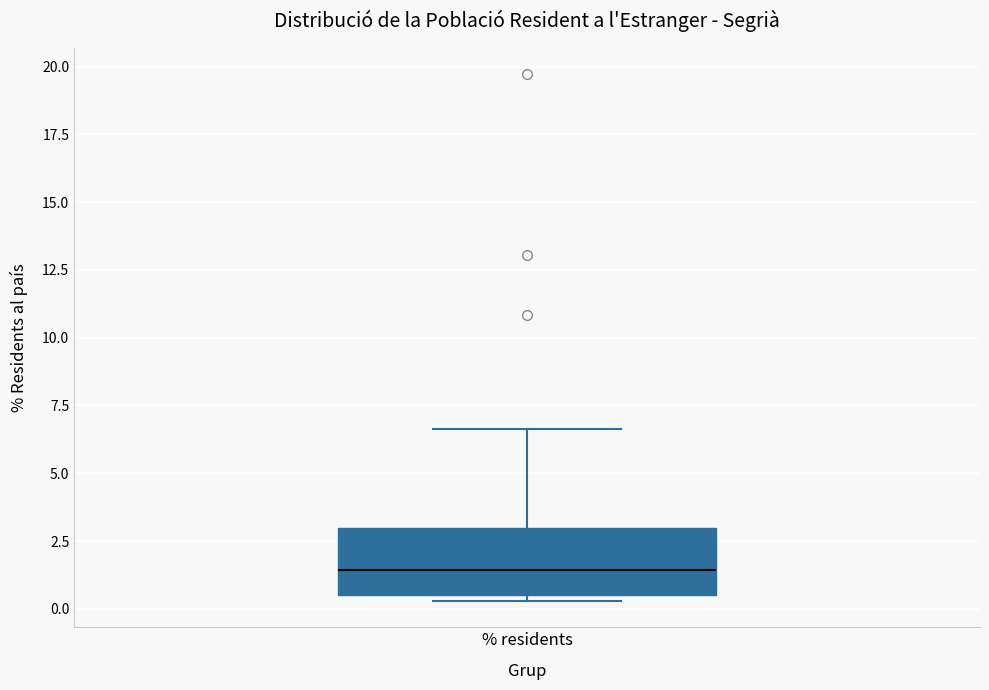

Where is the upper edge of the box for % residents on the y-axis? The values are not printed on the chart, so give them approximately, as read against the axis.

3.0